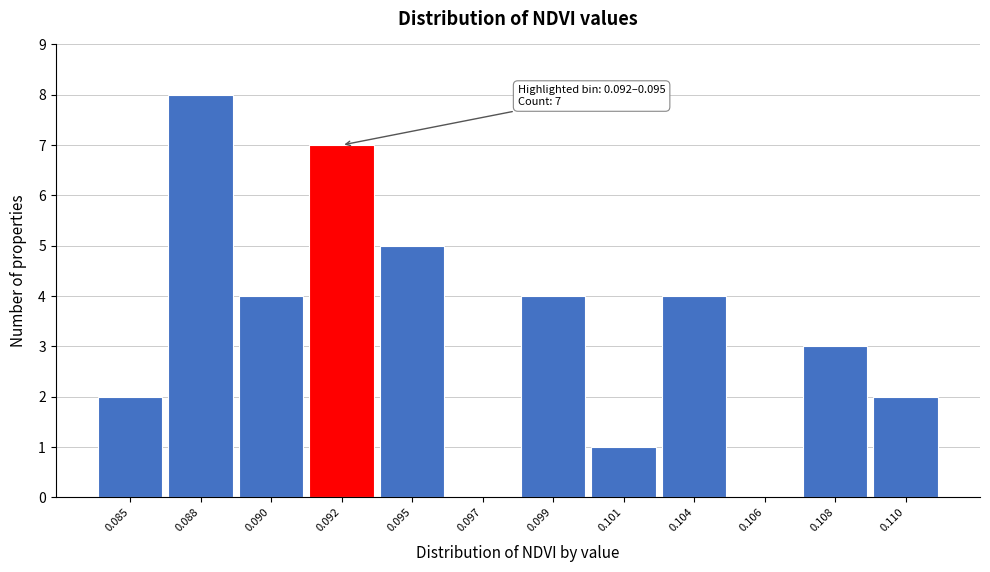

Reading left to right, what are all the values shown in this chart?

0.085=2	0.088=8	0.090=4	0.092=7	0.095=5	0.097=0	0.099=4	0.101=1	0.104=4	0.106=0	0.108=3	0.110=2